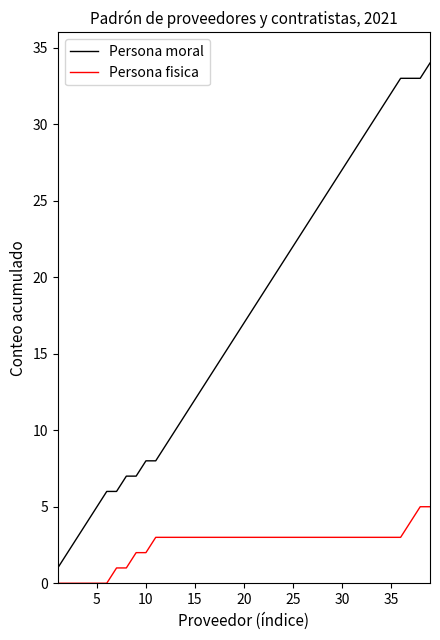

True or false: Persona moral and Persona fisica intersect in this chart.

False